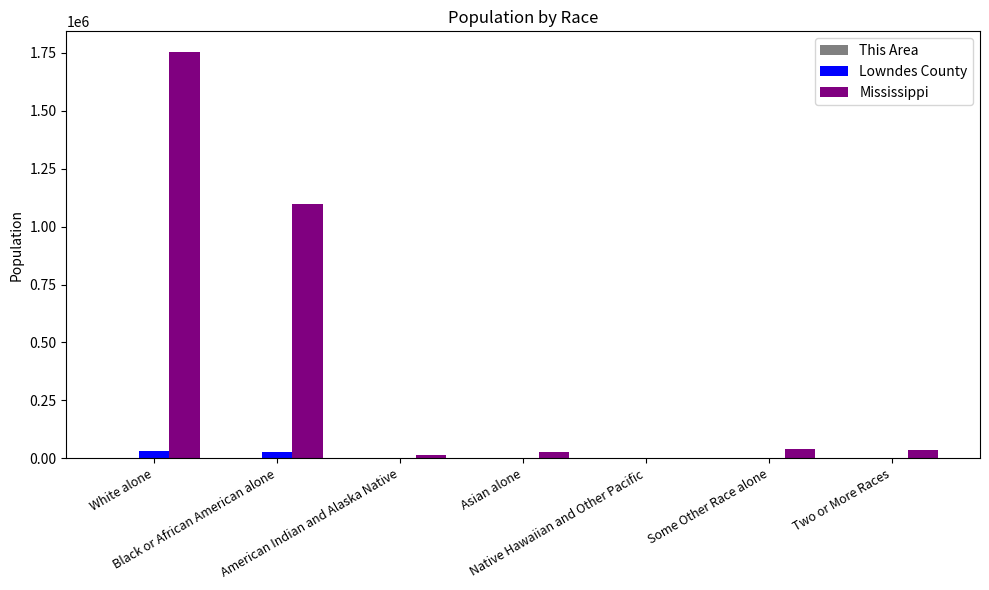

Which series has the largest total across all categories?

Mississippi